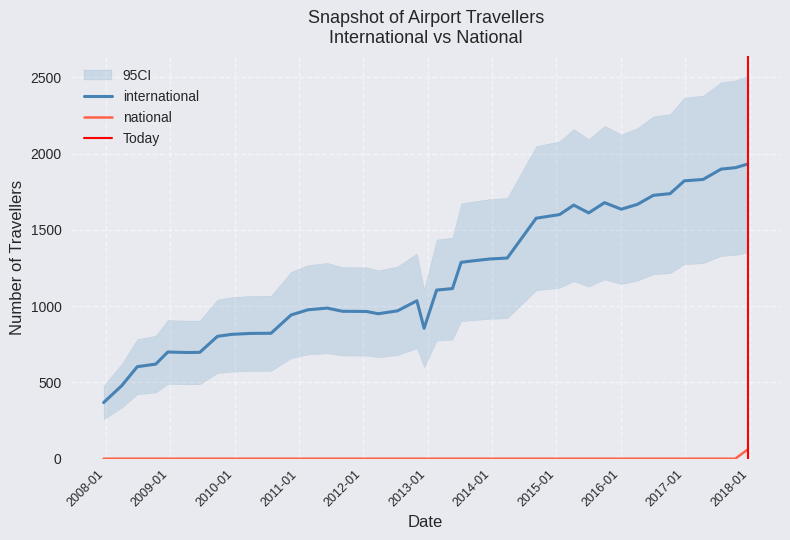

Where is the first local minimum for international?

2012-10-31